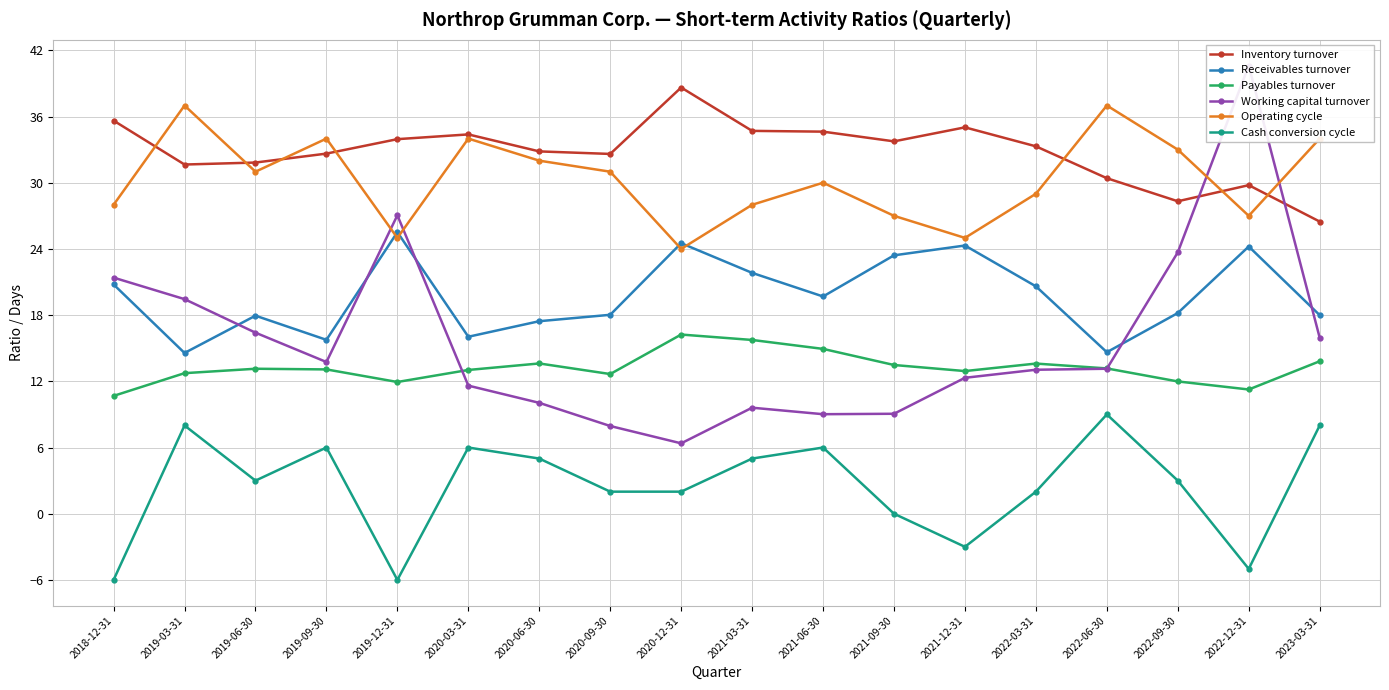

List the series in order of their peak value, lowest first.

Cash conversion cycle, Payables turnover, Receivables turnover, Operating cycle, Inventory turnover, Working capital turnover